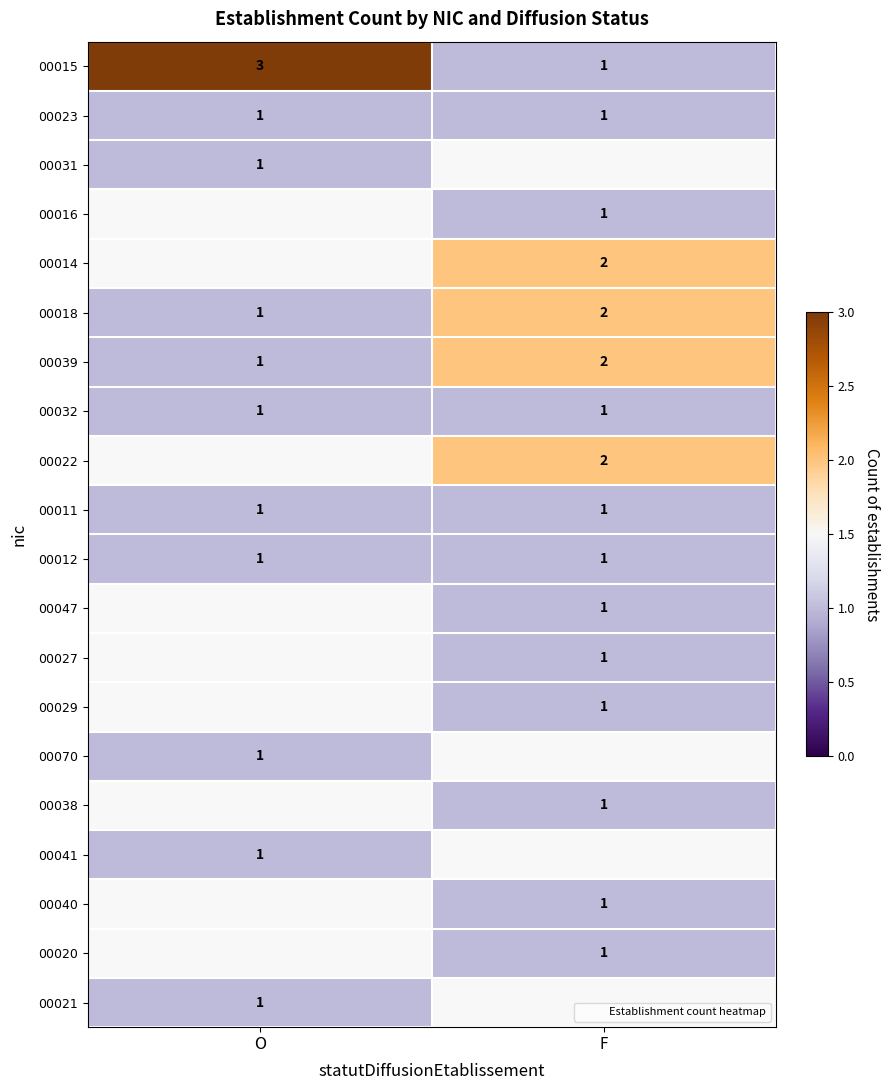

Count the number of categories in the chart.

2